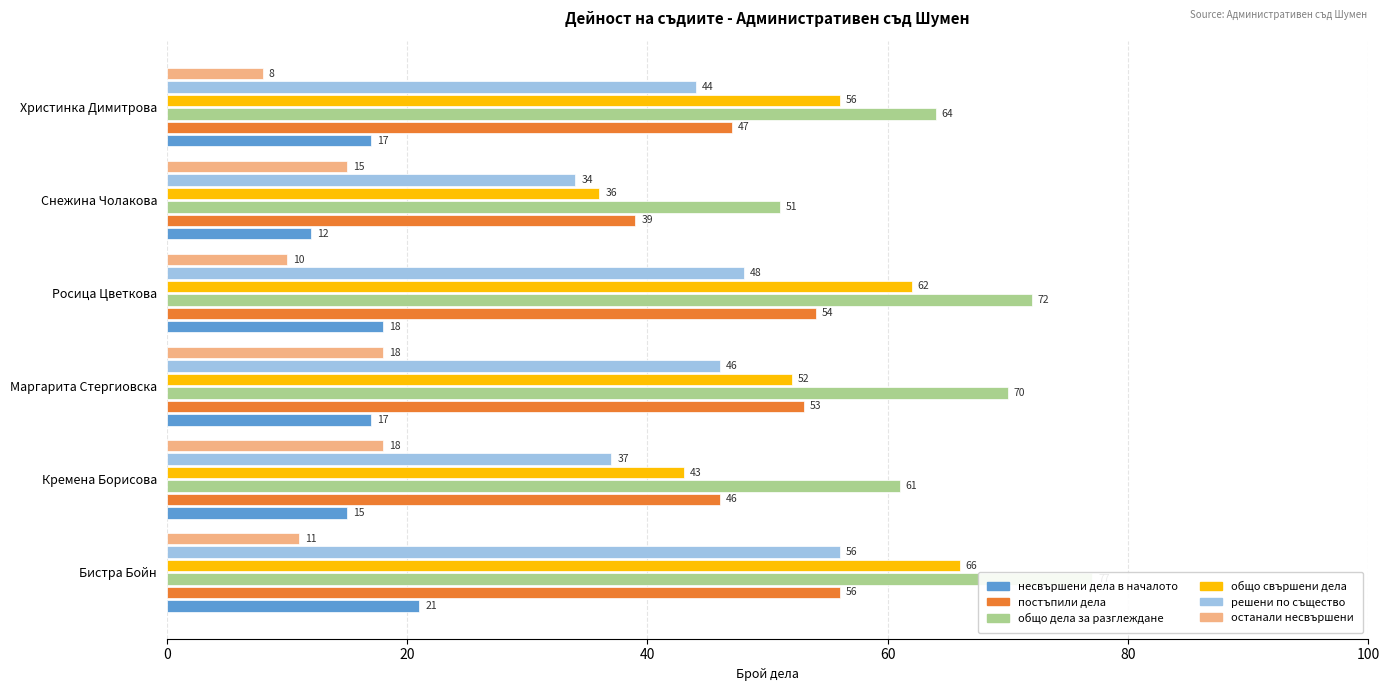

What is the sum of all постъпили дела values?

295